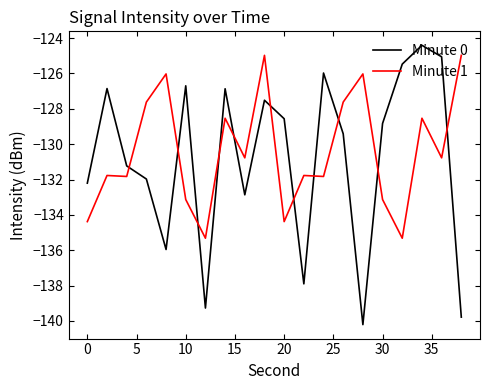

Which series has the widest spread of values?

Minute 0